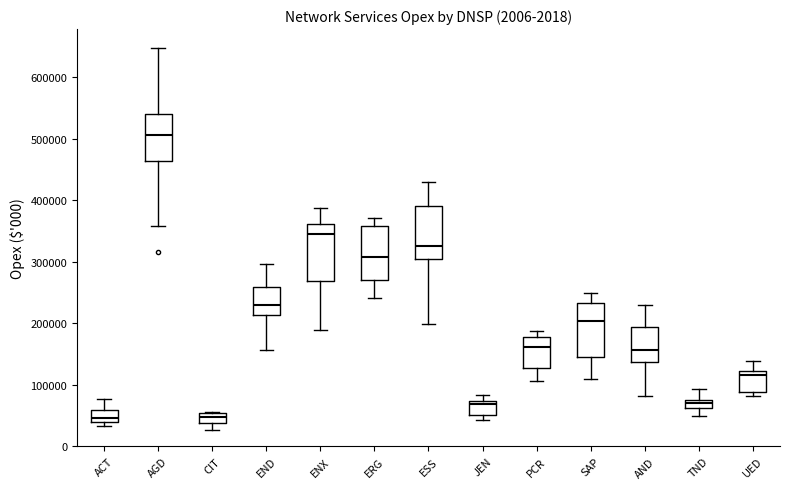

Where does the upper whisker of the box for TND end on the y-axis? The values are not printed on the chart, so give them approximately, as read against the axis.

90000